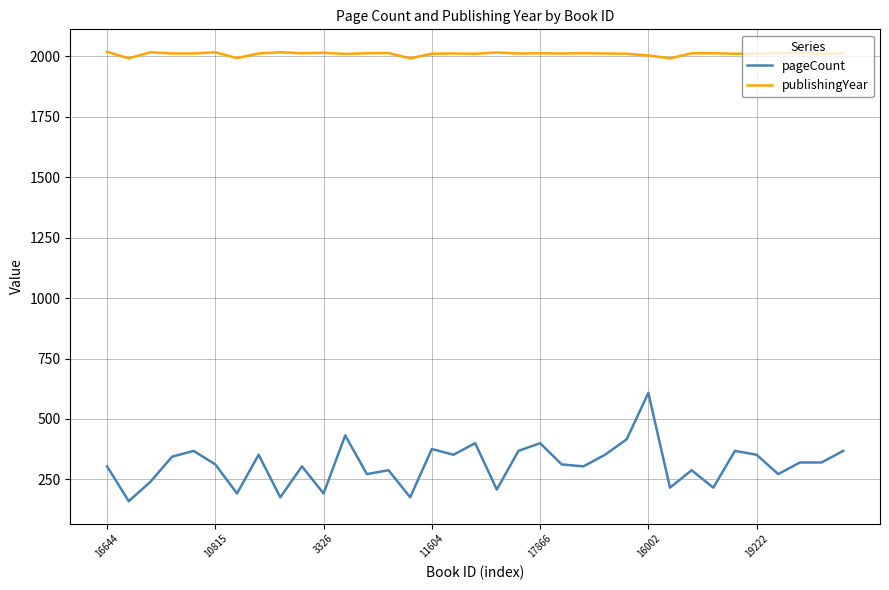

List the series in order of their peak value, lowest first.

pageCount, publishingYear